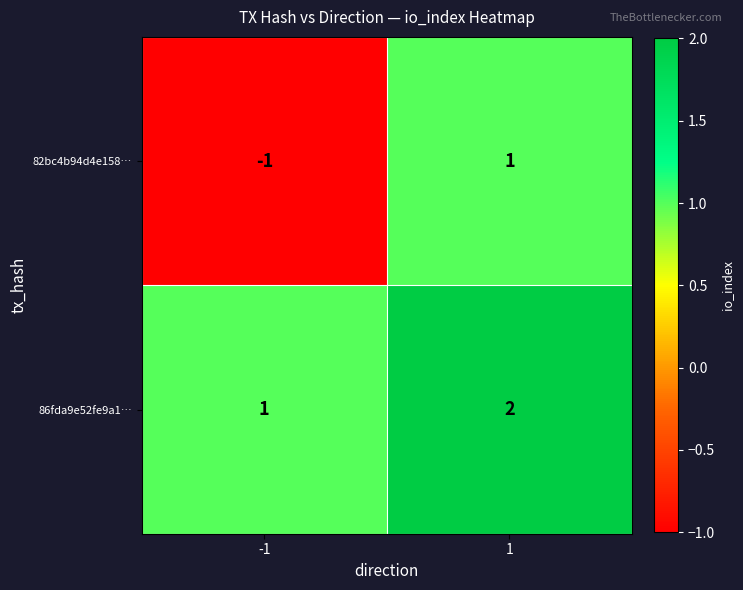

List the series in order of their overall mean, lowest first.

82bc4b94d4e158…, 86fda9e52fe9a1…